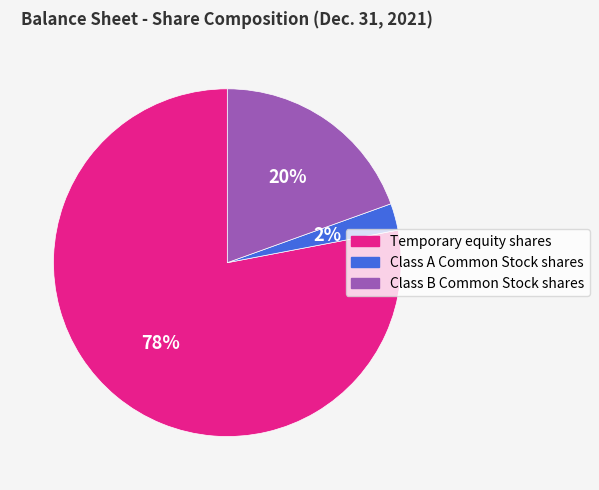

Is there any slice that represents more than half of the pie?

Yes